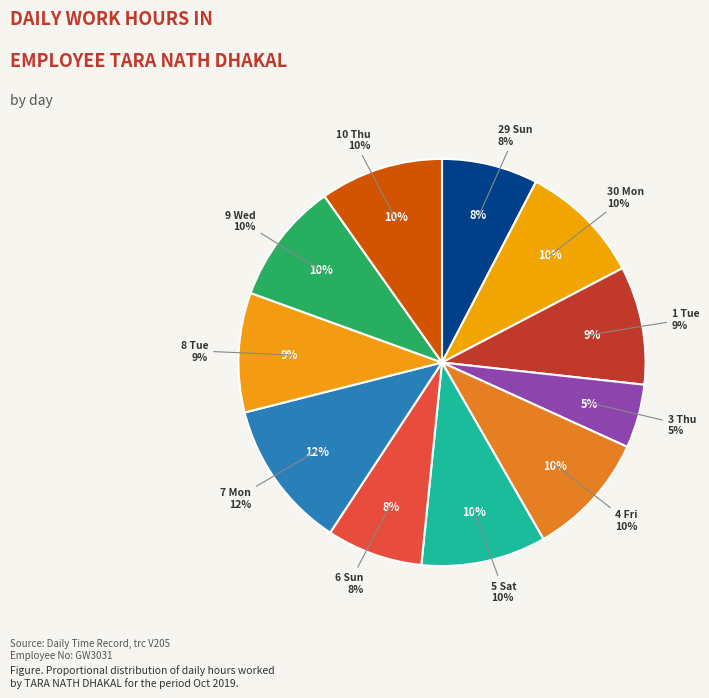

Approximately how many times larger is the value at 6 Sun compared to 9 Wed?

0.8